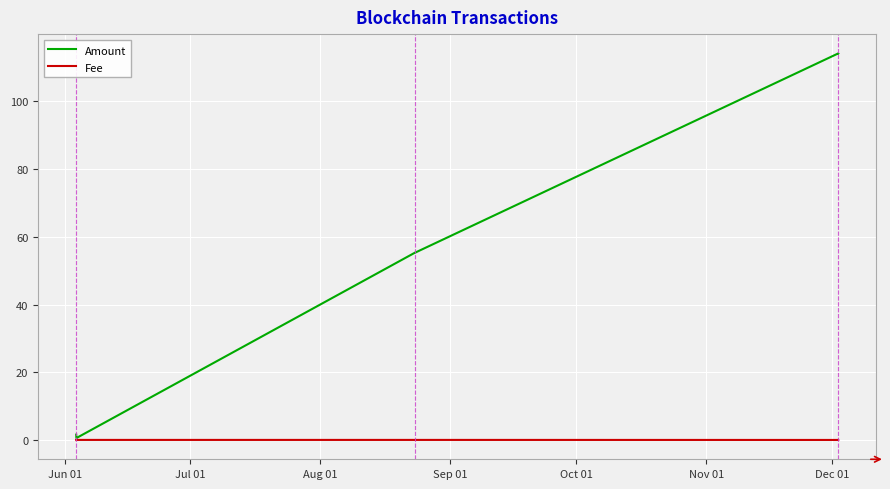

List the series in order of their peak value, highest first.

Amount, Fee